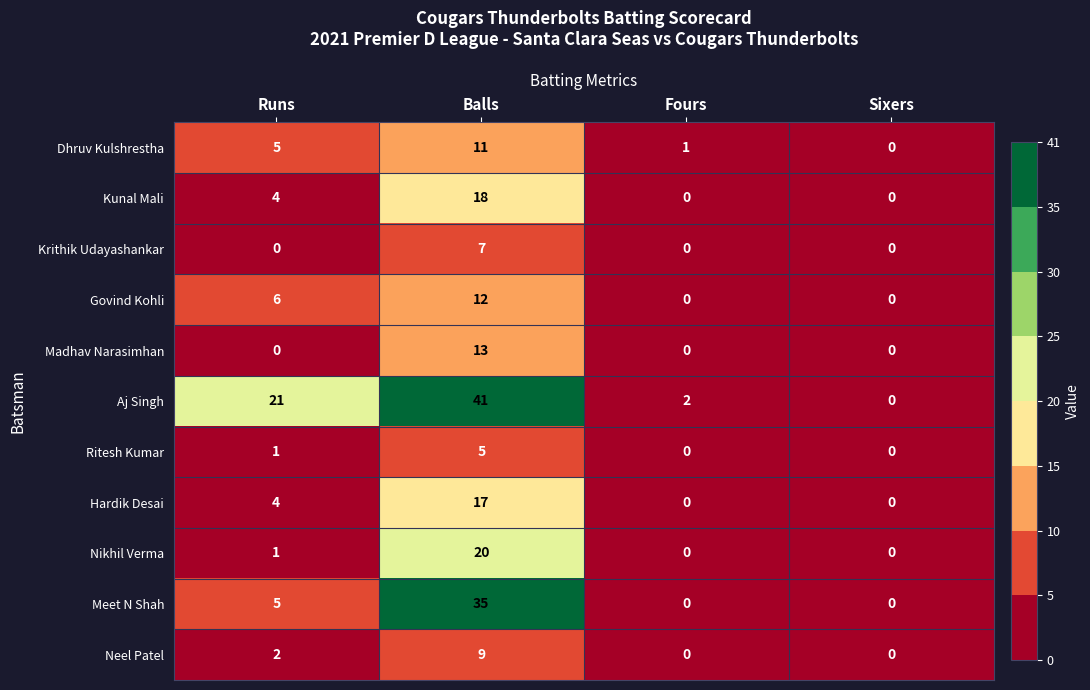

What is the spread (max minus min) of values at Runs?

21